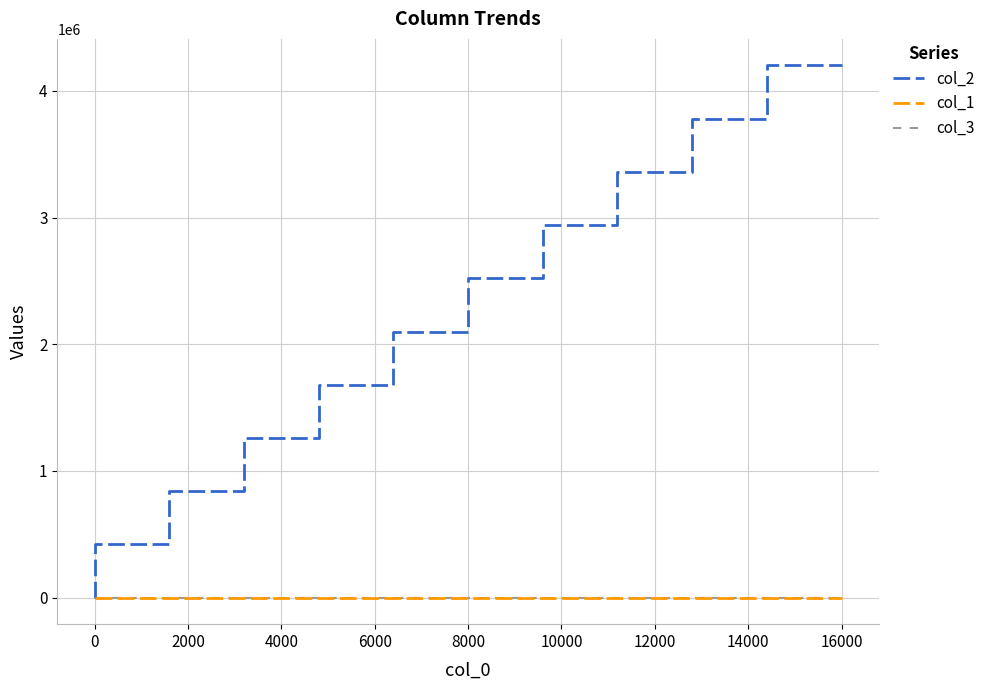

True or false: col_1 and col_2 cross at least once.

False